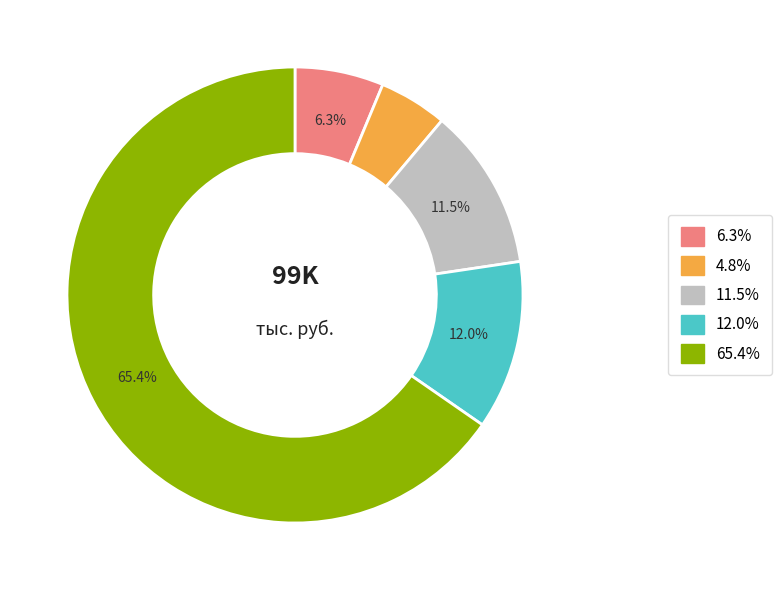

Is 6.3% the majority of the pie?

No